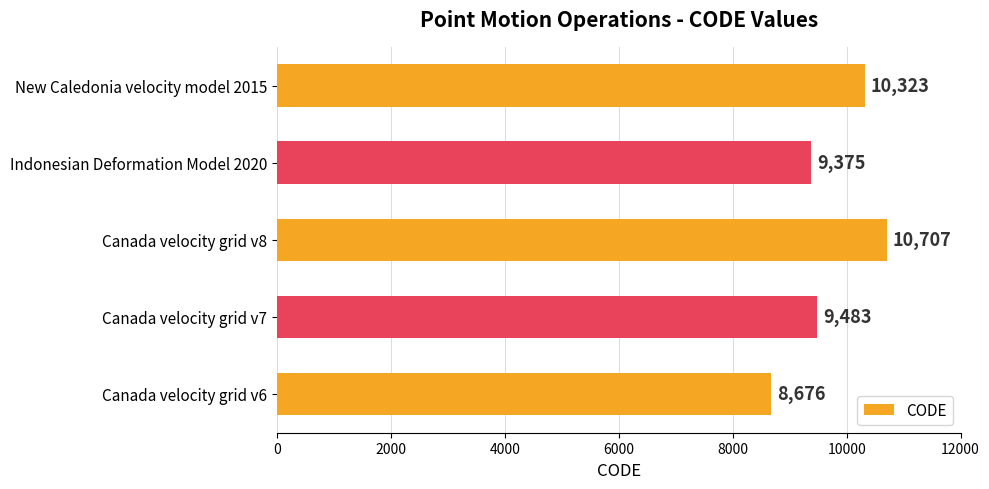

At which category does the chart reach its peak across all series?

Canada velocity grid v8